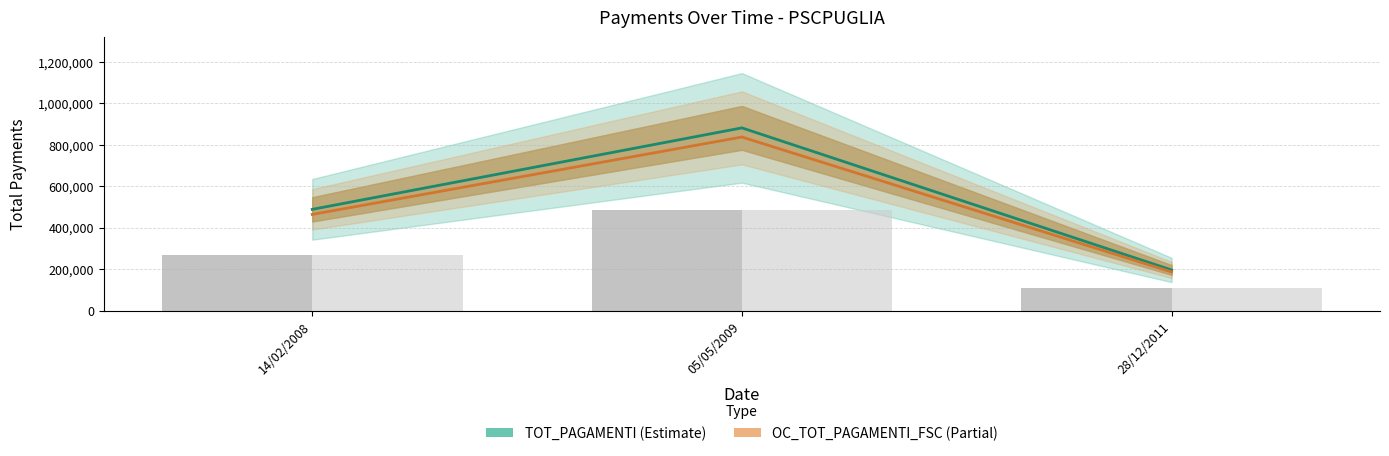

How many bars are there in each group?

2